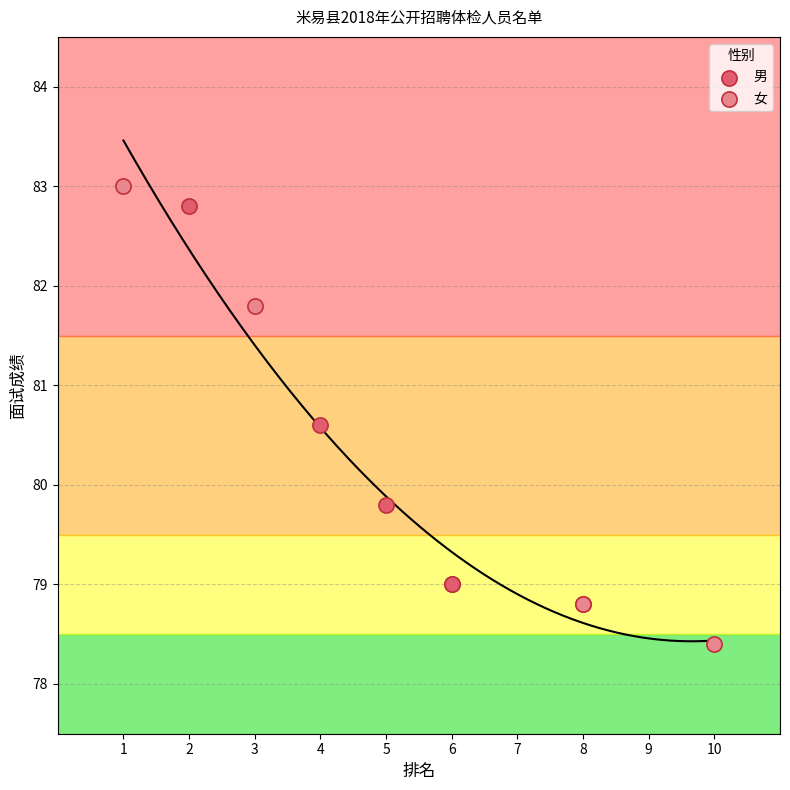

What are all the series names shown in the legend?

男, 女